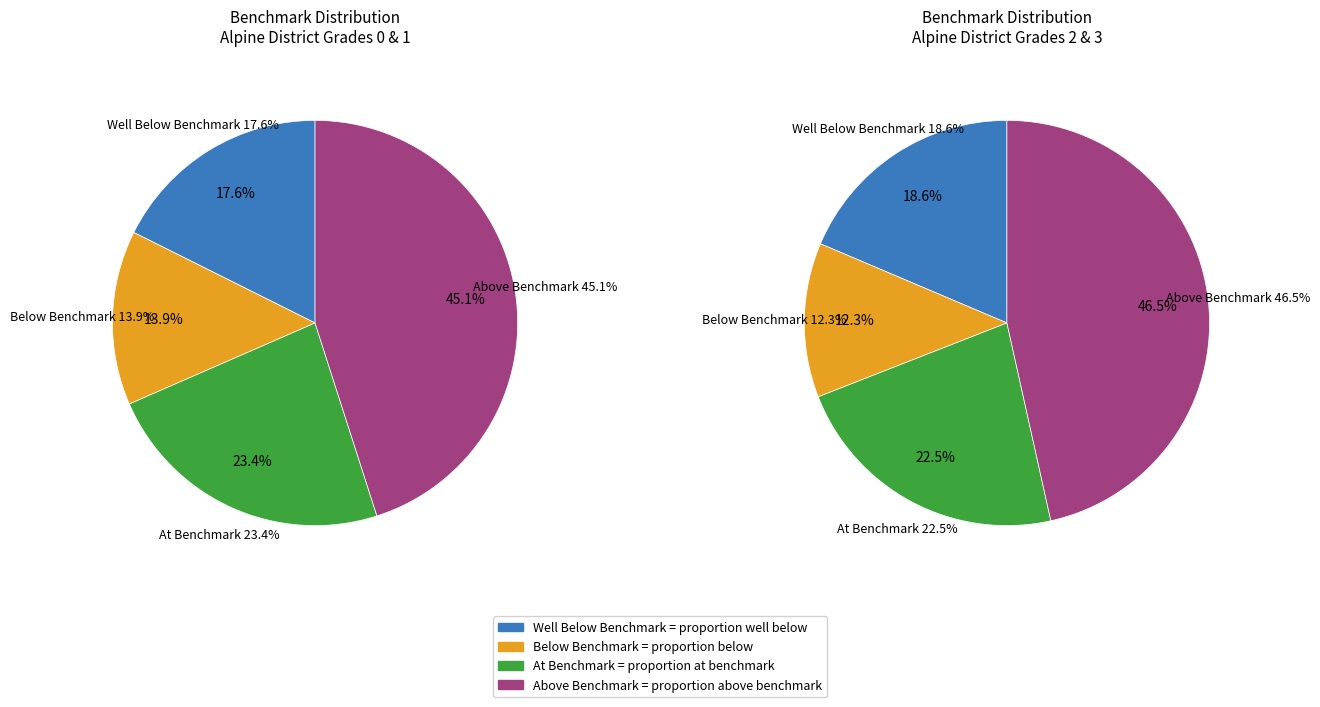

Do 2 and 3 together represent more than half of the pie?

Yes